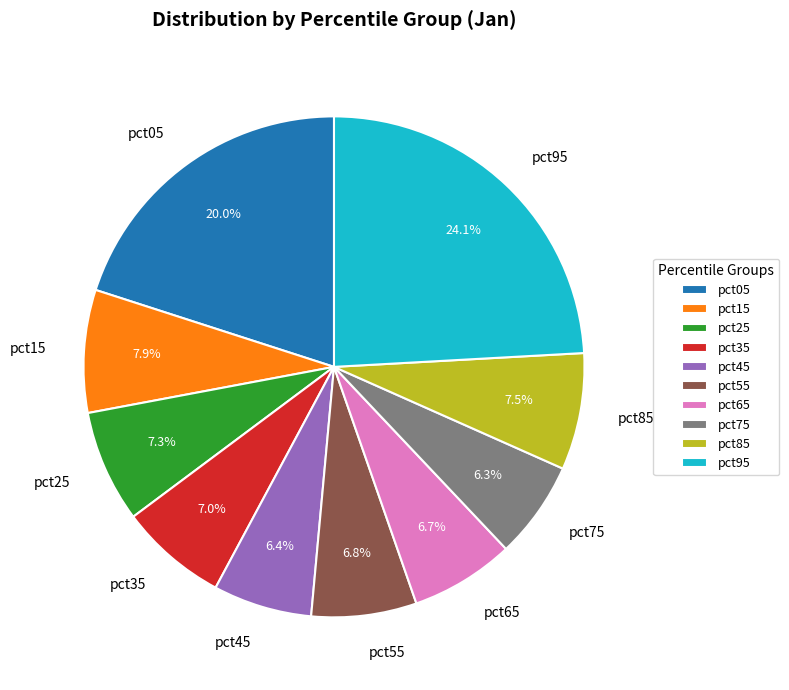

To the nearest percent, what percentage of the pie is pct55?

7%